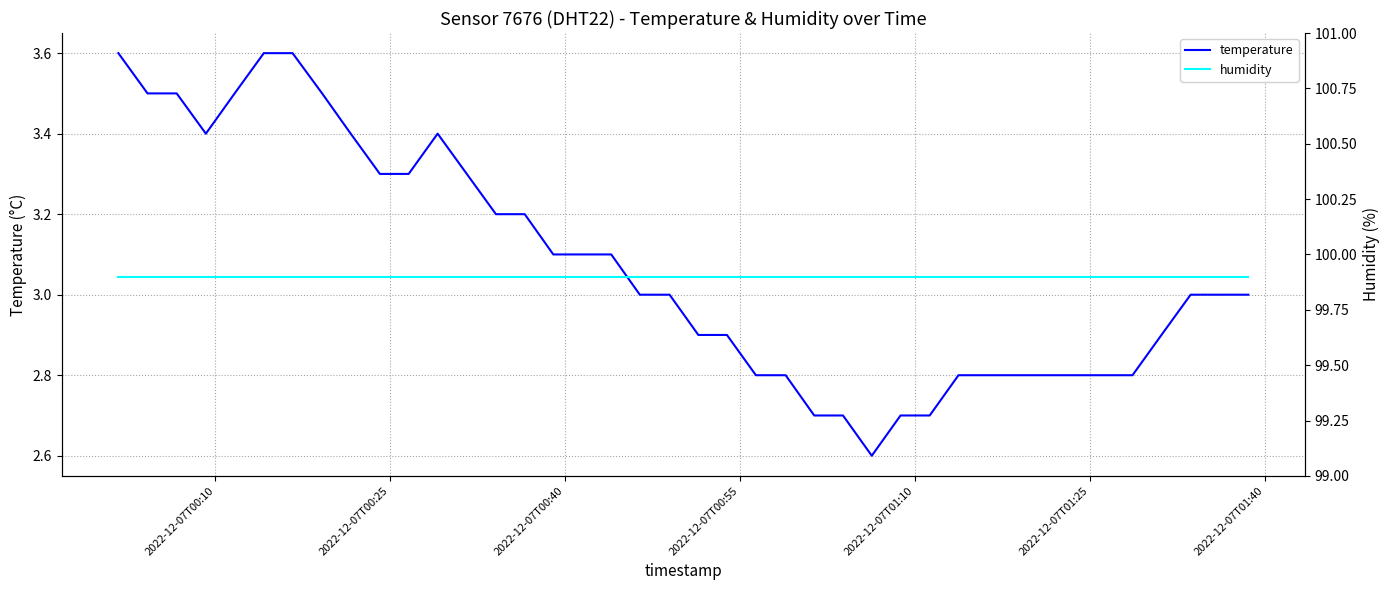

List the series in order of their overall mean, lowest first.

temperature, humidity